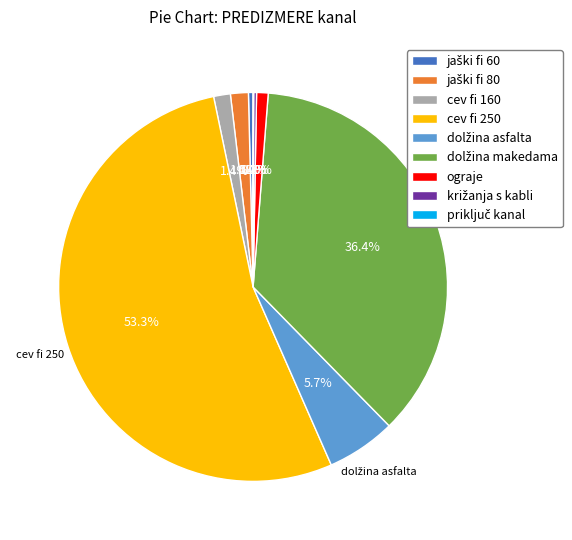

Is it true that cev fi 250 is 53% of the pie?

True